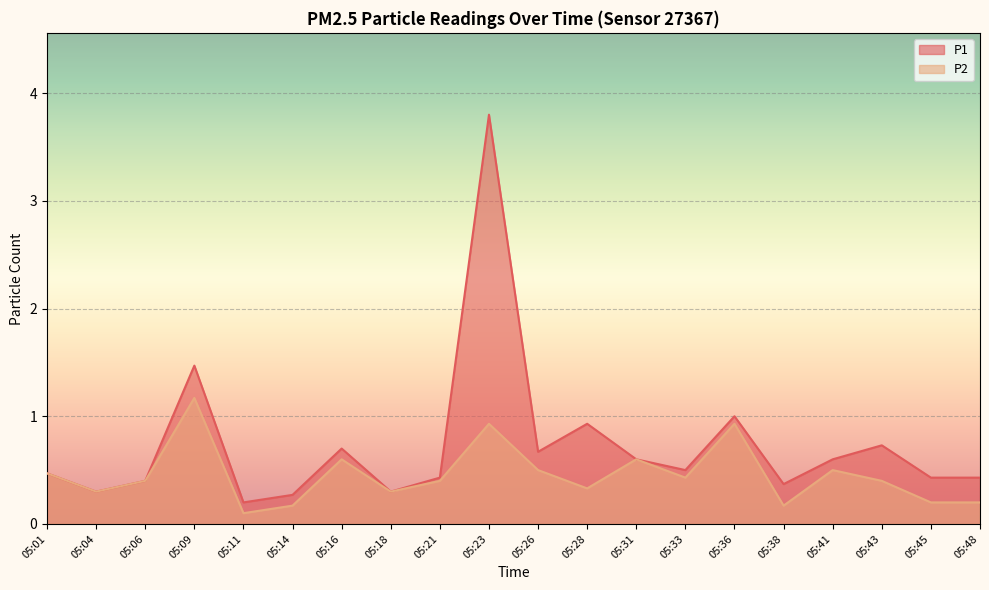

How many interior local peaks does the P1 series have?

6